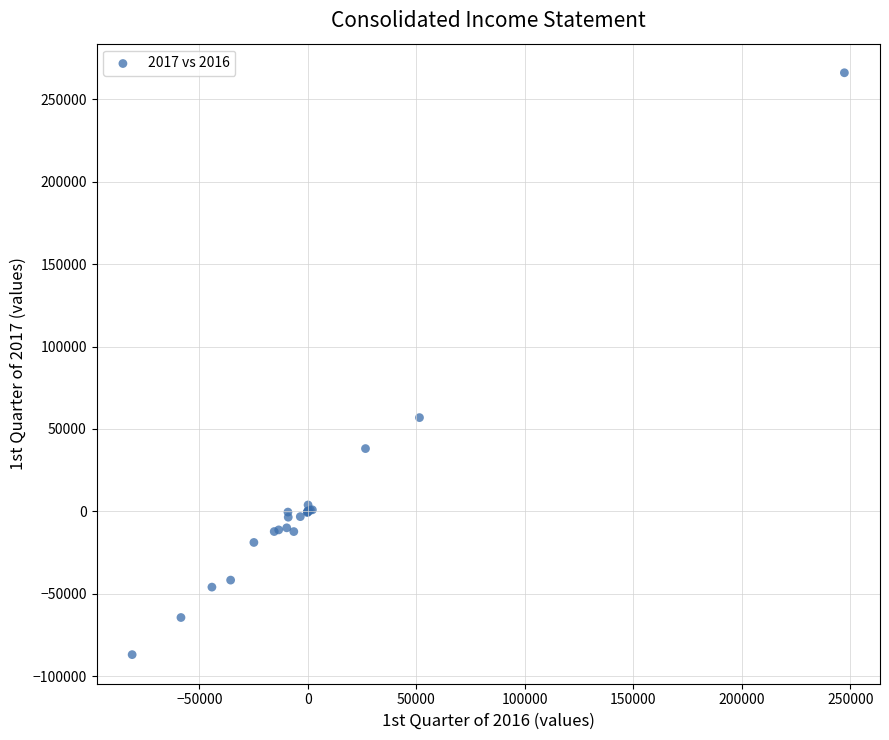

What Y value in the scatter plot is closest to 89586?

56905